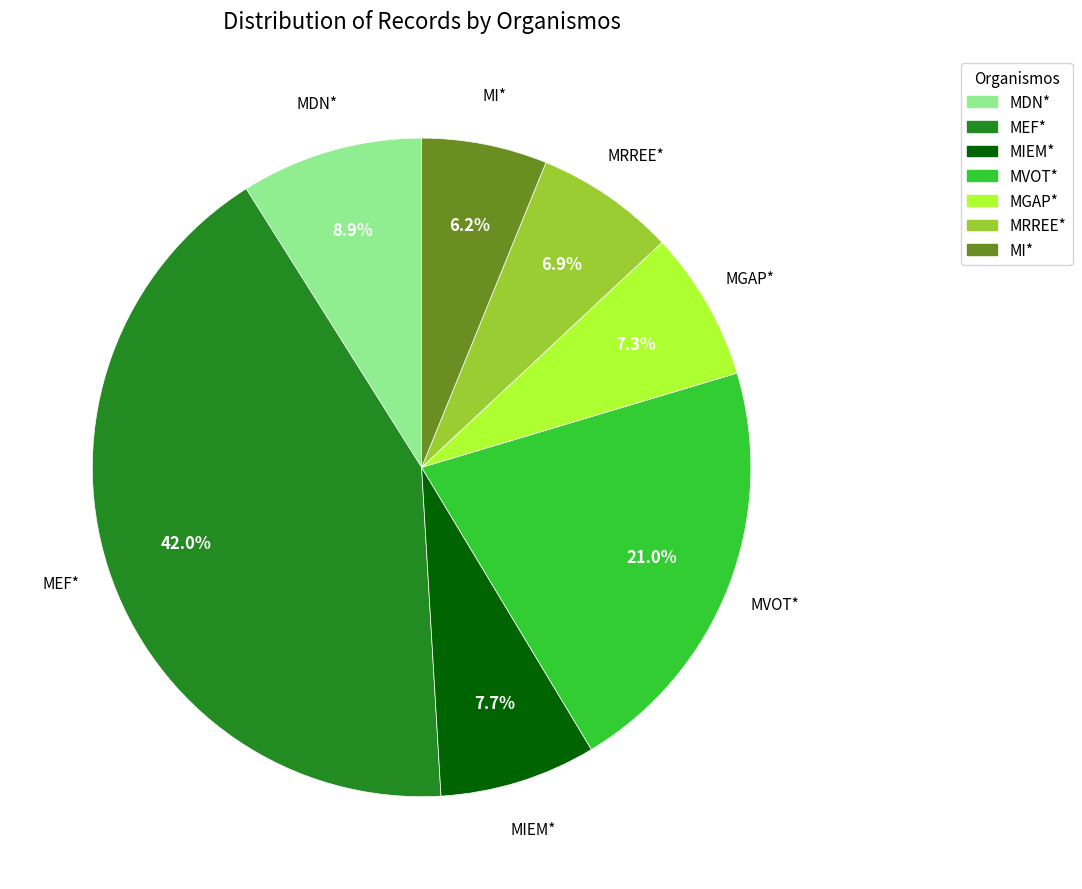

True or false: MEF* accounts for 27% of the total.

False